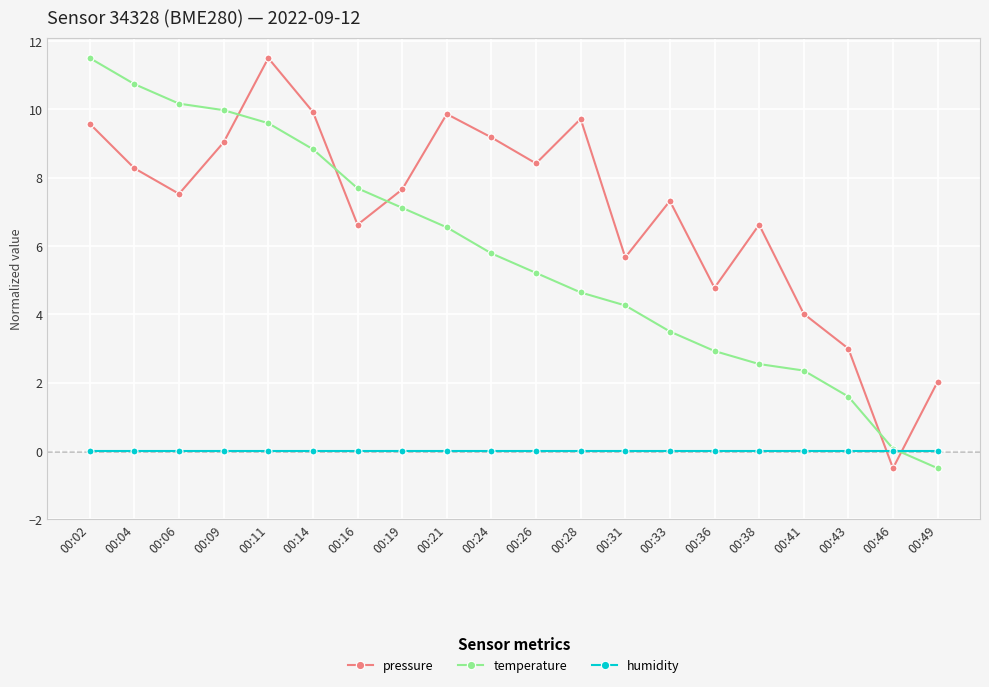

How many positive values does the pressure series have?

19